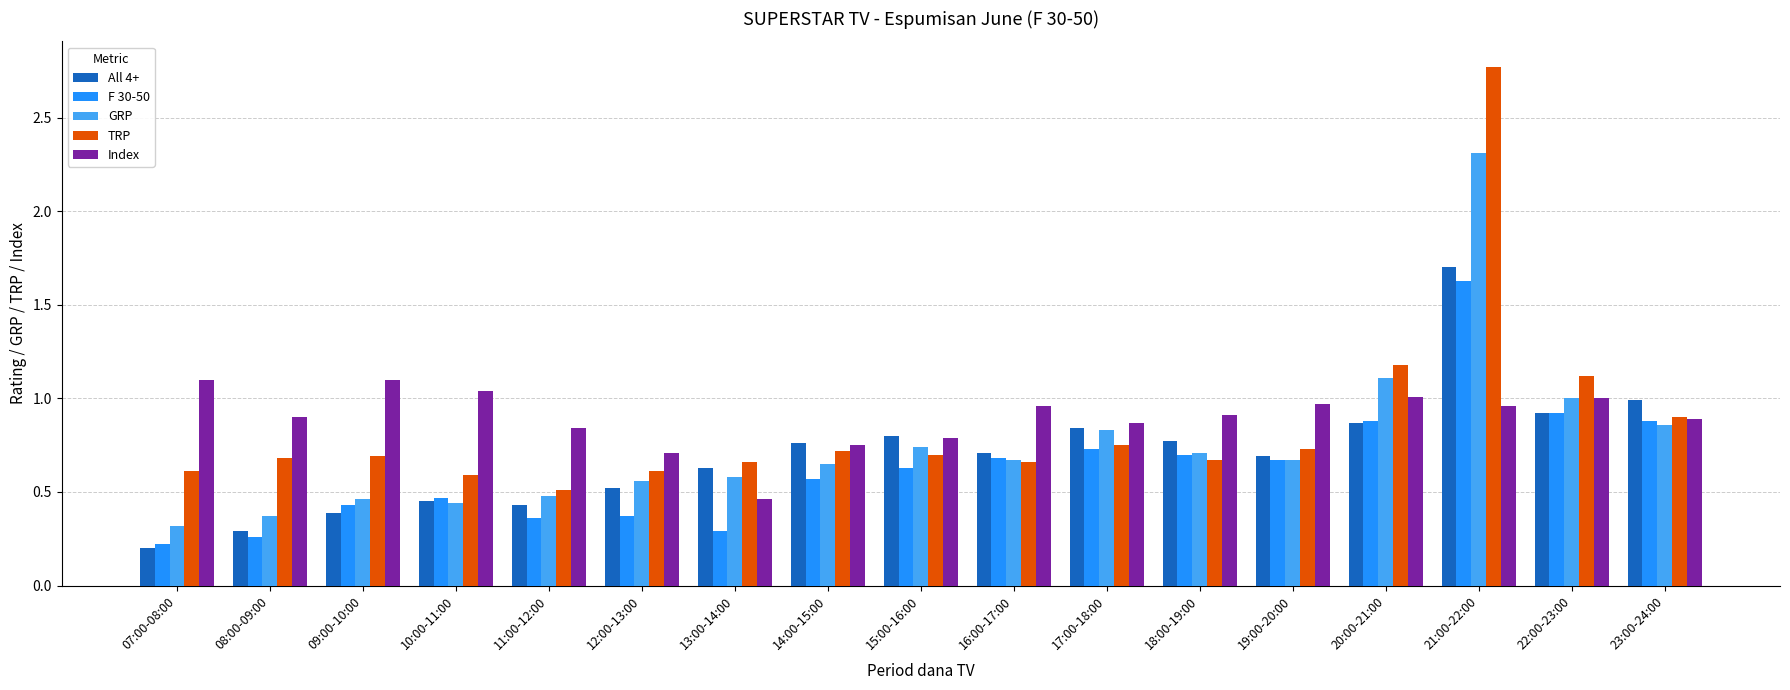

Which category has the highest value in the All 4+ series?

21:00-22:00